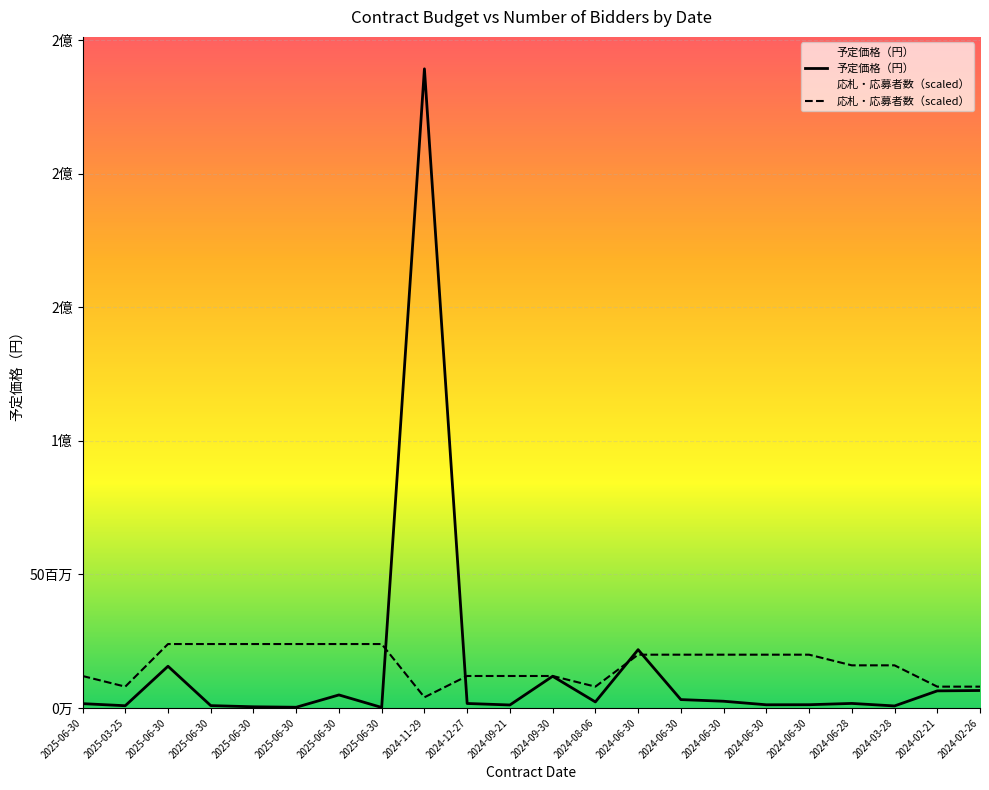

At which category is the sum across all series the highest?

2024-11-29